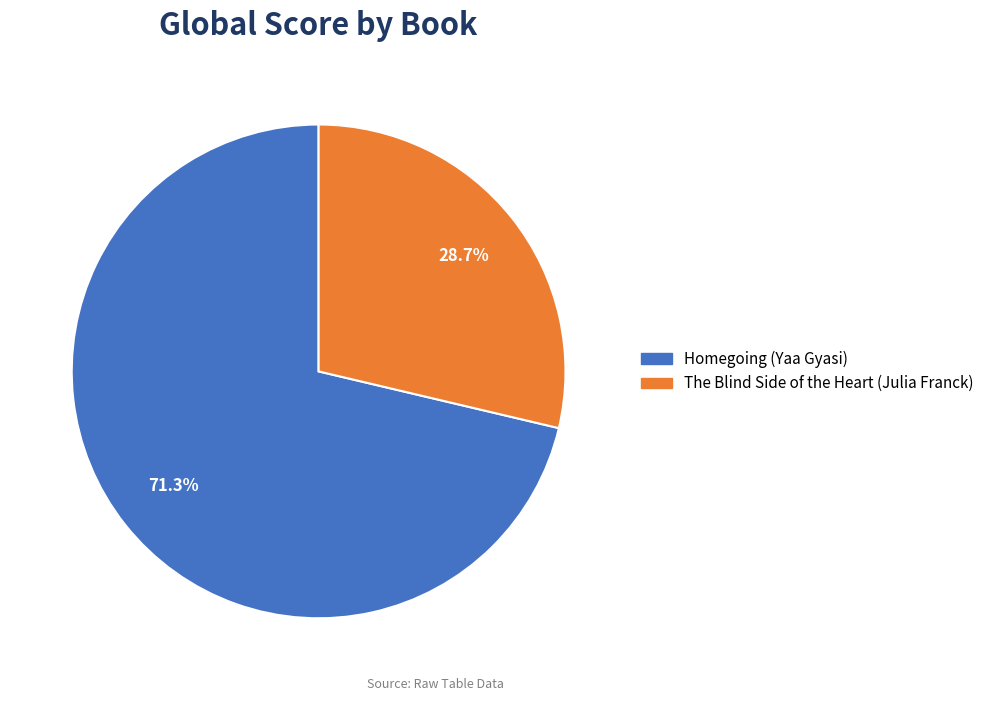

Count the number of slices in the pie.

2